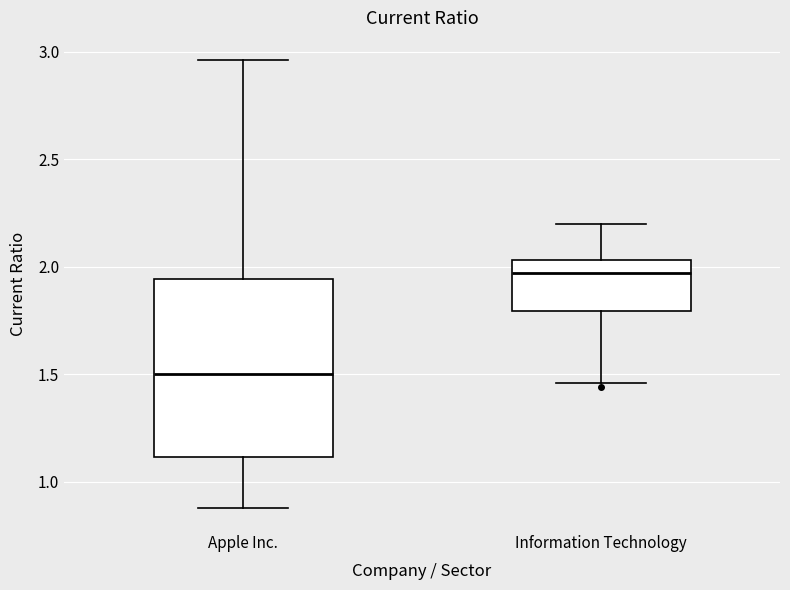

Comparing the boxes themselves (not the whiskers), which one is the tallest?

Apple Inc.